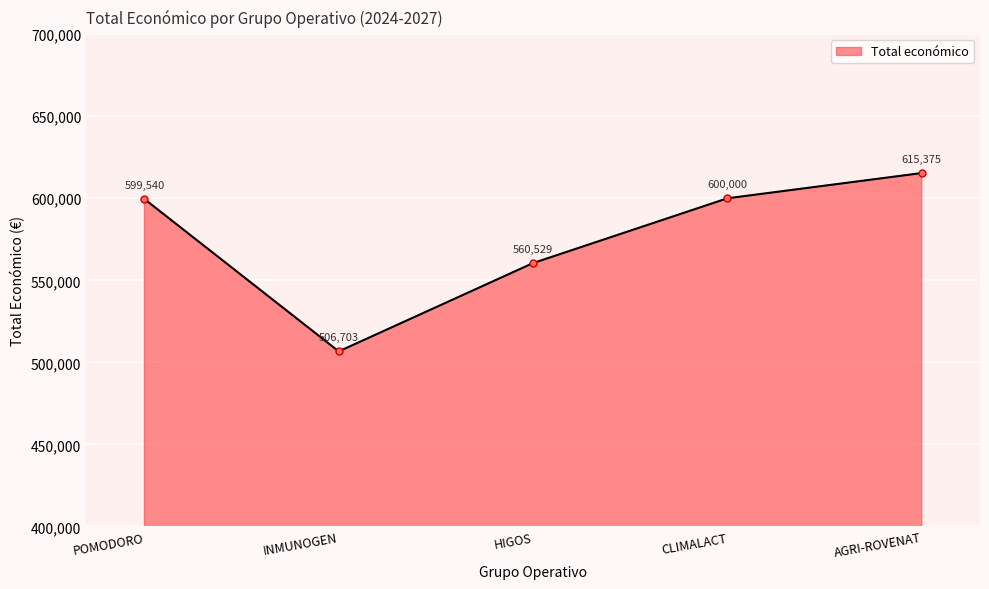

At which label is the value closest to 561039?

HIGOS